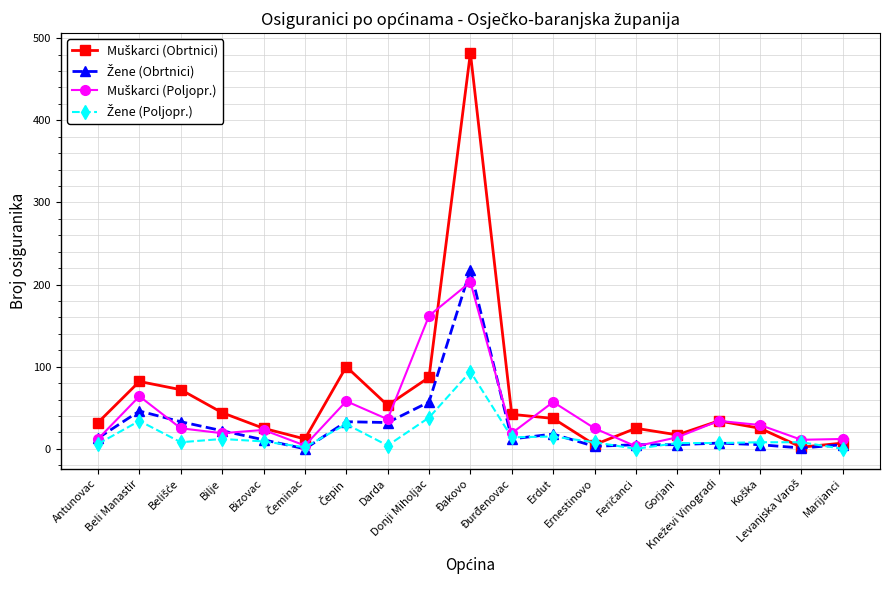

What is the greatest value displayed?

482